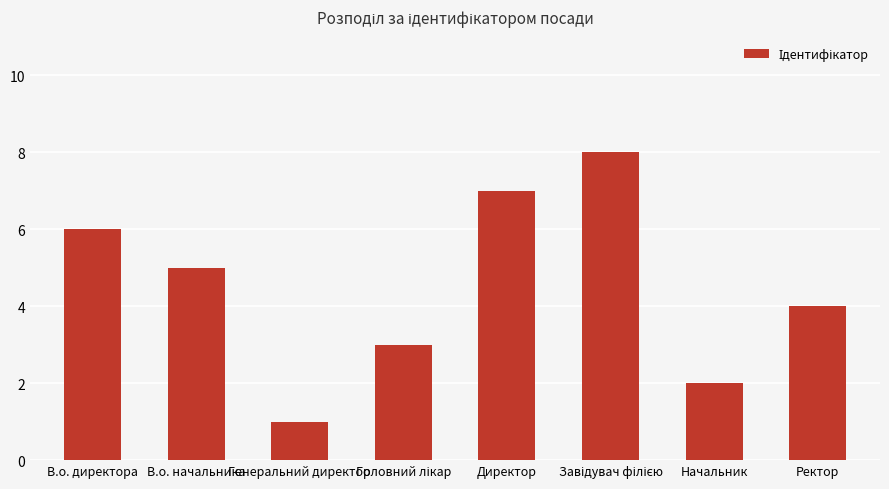

At which category does the chart reach its minimum across all series?

Генеральний директор